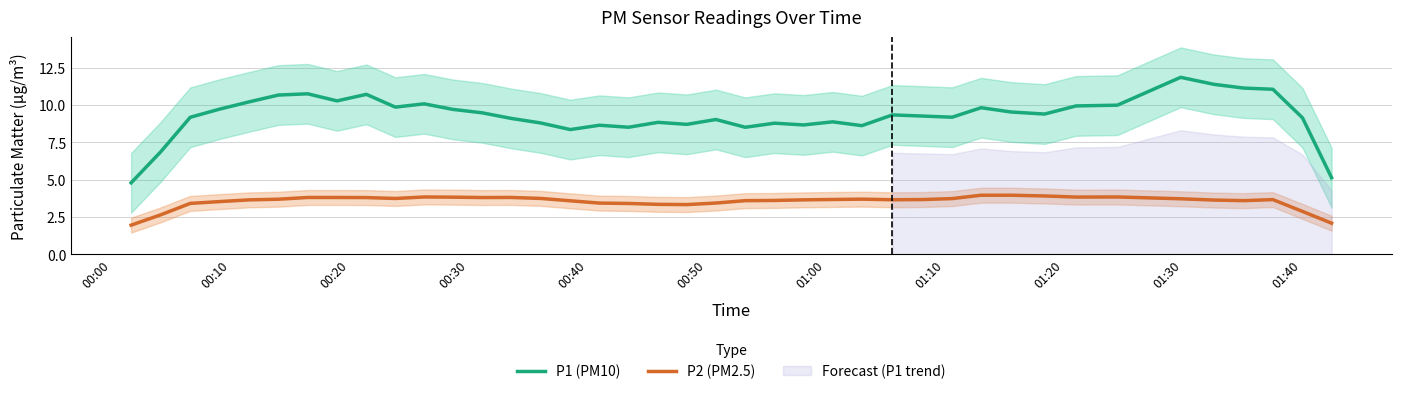

True or false: P2 (PM2.5) and P1 (PM10) intersect in this chart.

False